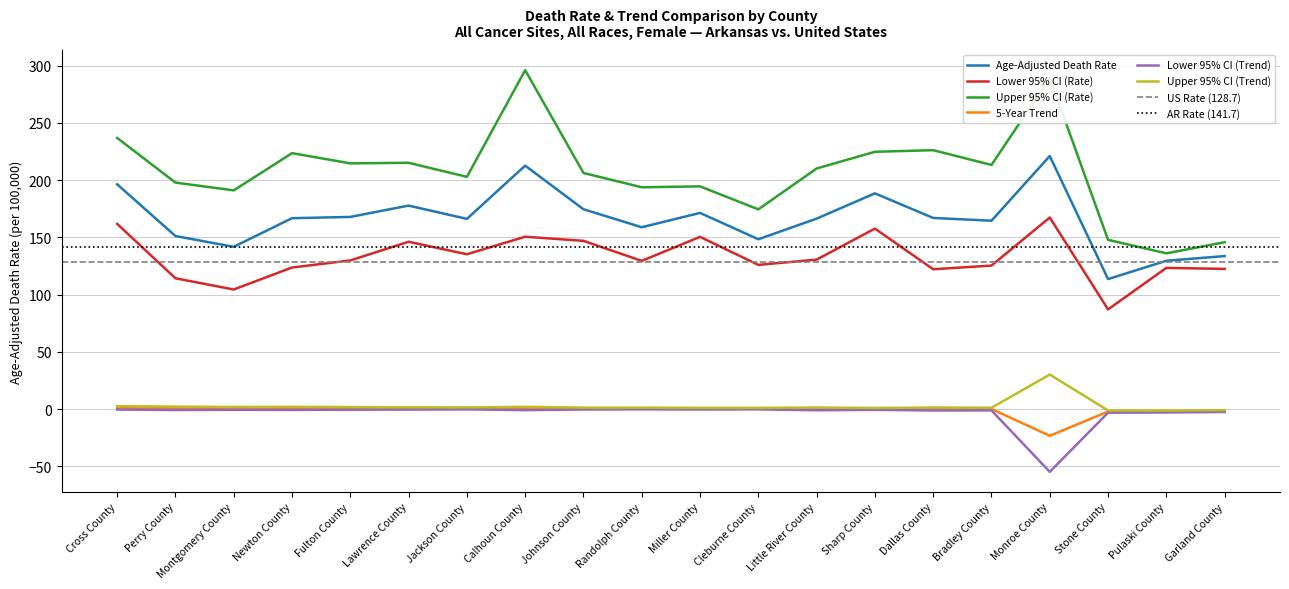

What is the difference between the Upper 95% CI (Trend) values at Cleburne County and Lawrence County?

0.5